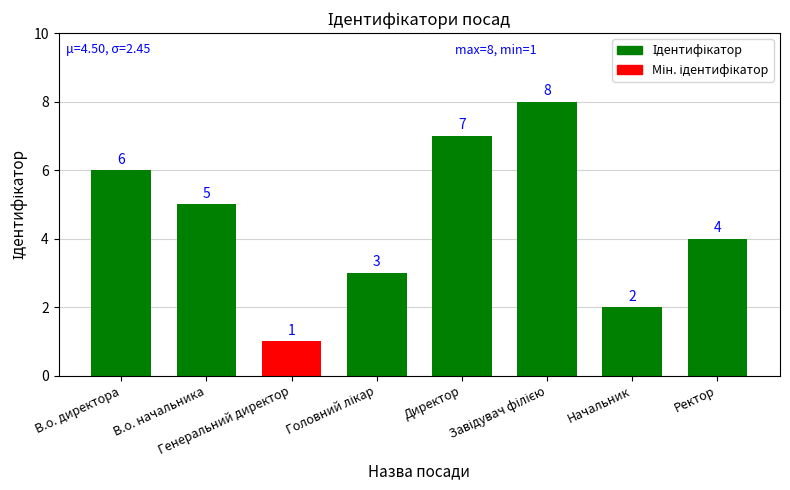

What is the difference between the second highest and minimum values?

6